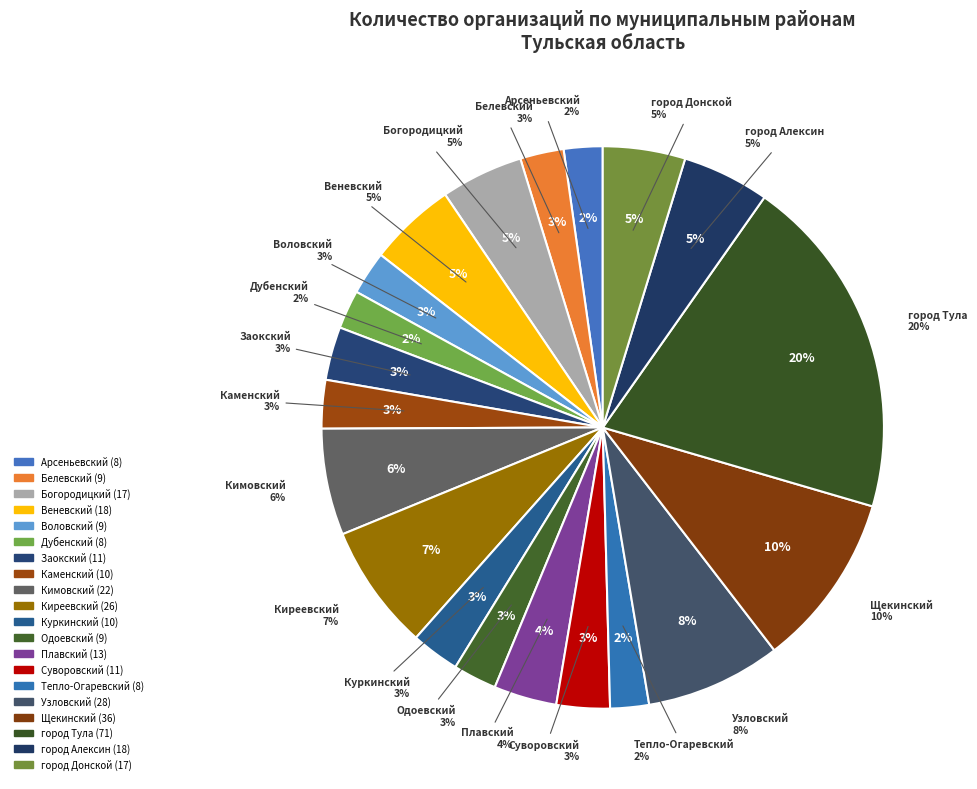

Which category has the smallest portion of the pie?

Арсеньевский